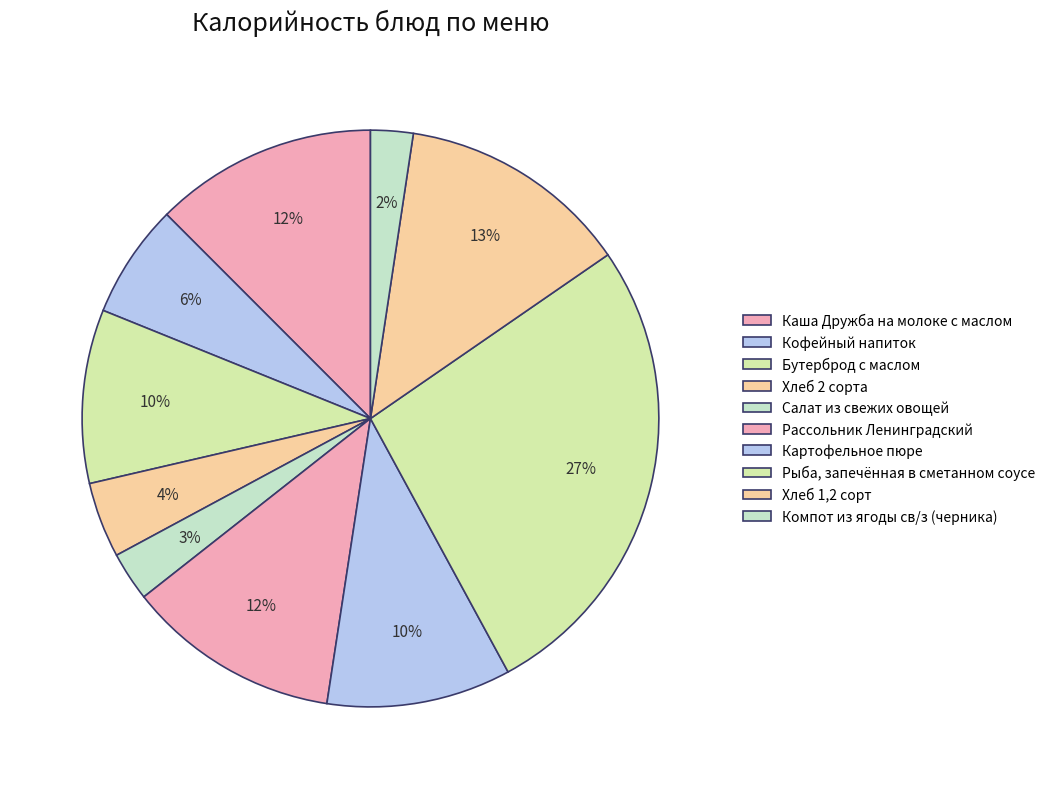

Does Салат из свежих овощей represent more than half of the total?

No